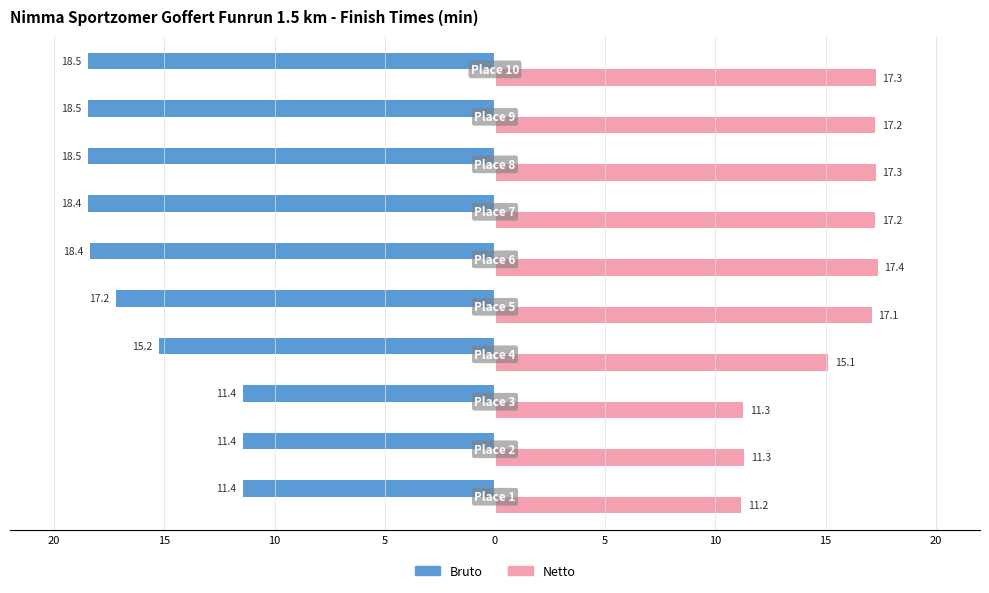

What are all the series names shown in the legend?

Bruto, Netto